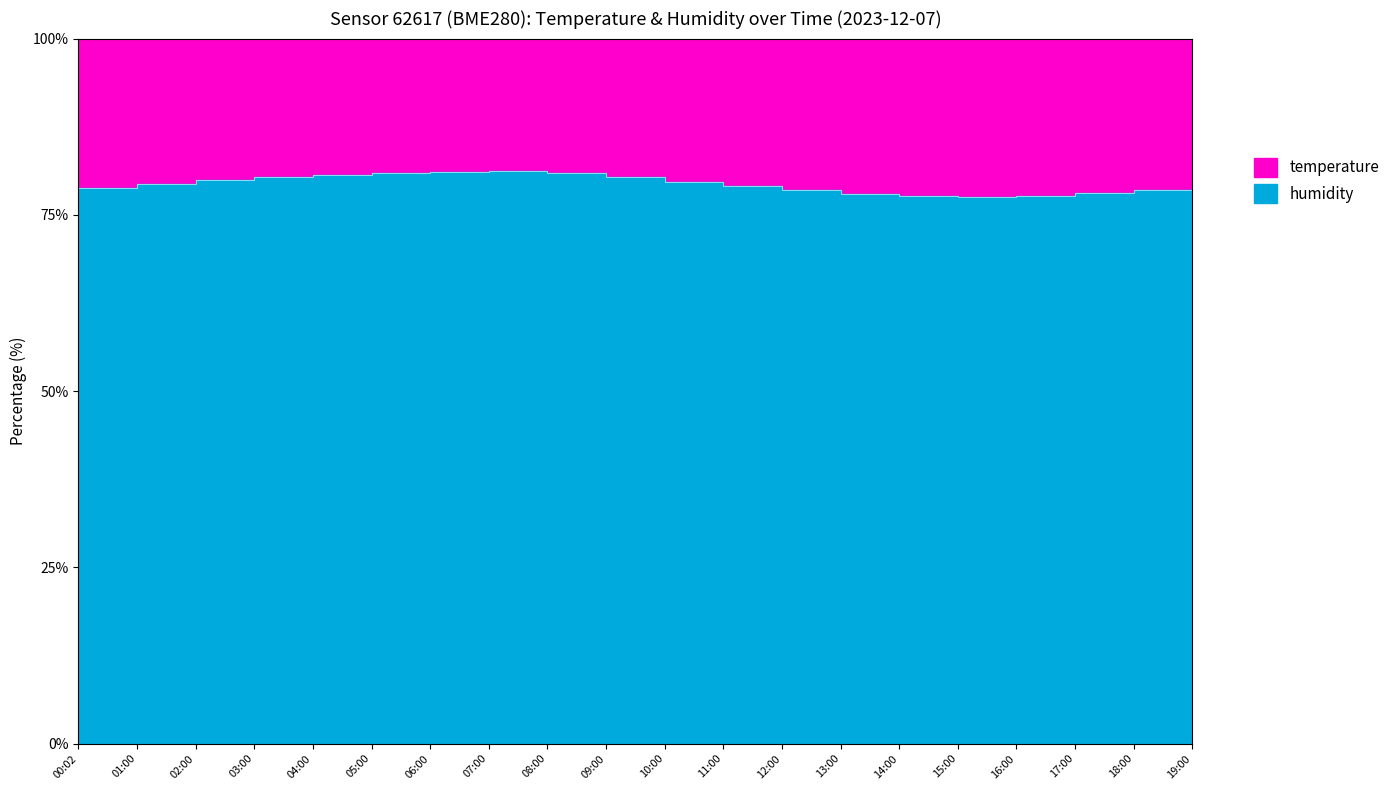

Which category has the lowest value across all series?

15:00